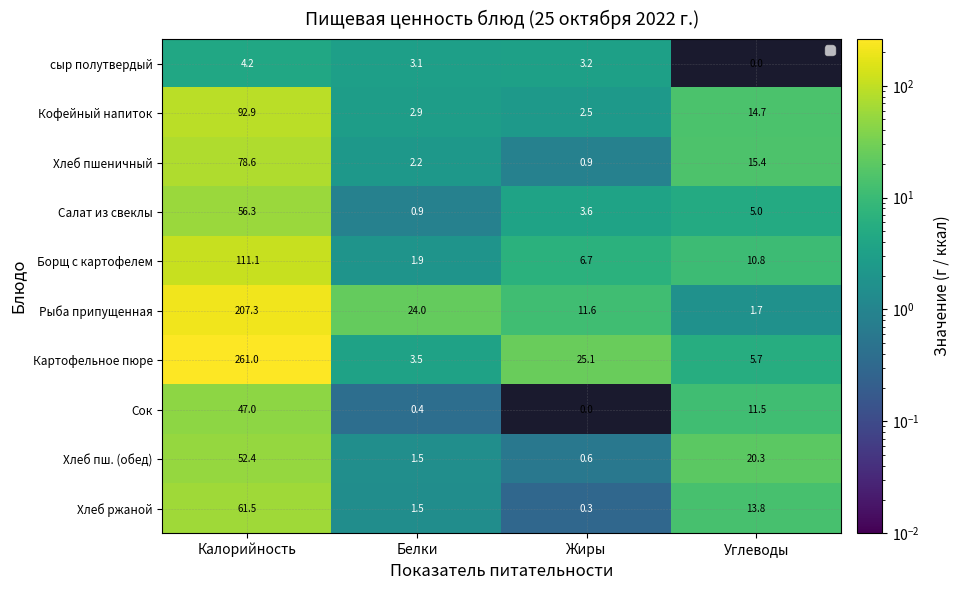

Which series has the largest total across all categories?

Картофельное пюре